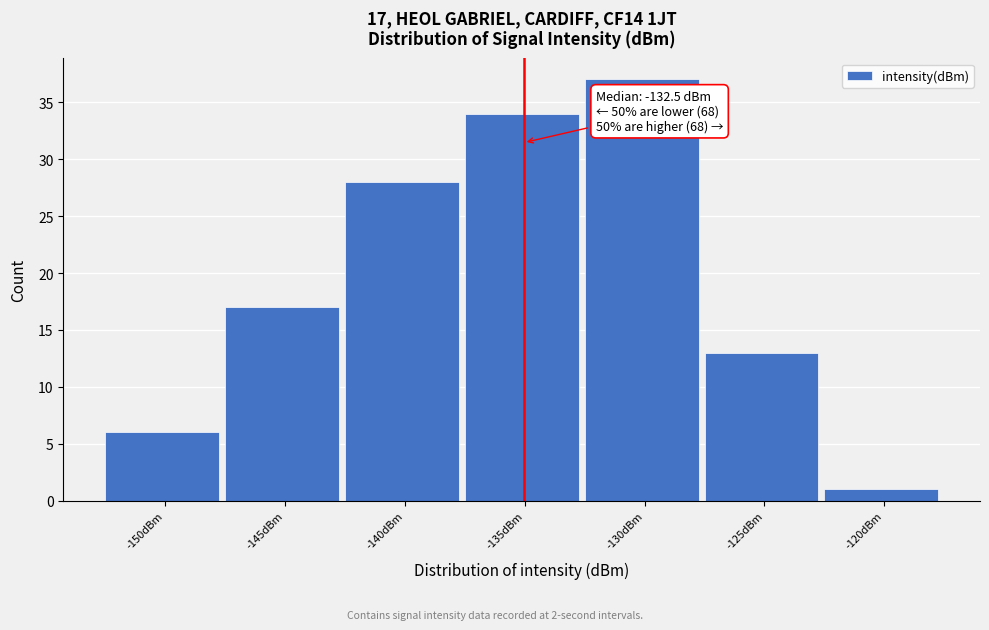

Reading left to right, what are all the values shown in this chart?

6	17	28	34	37	13	1